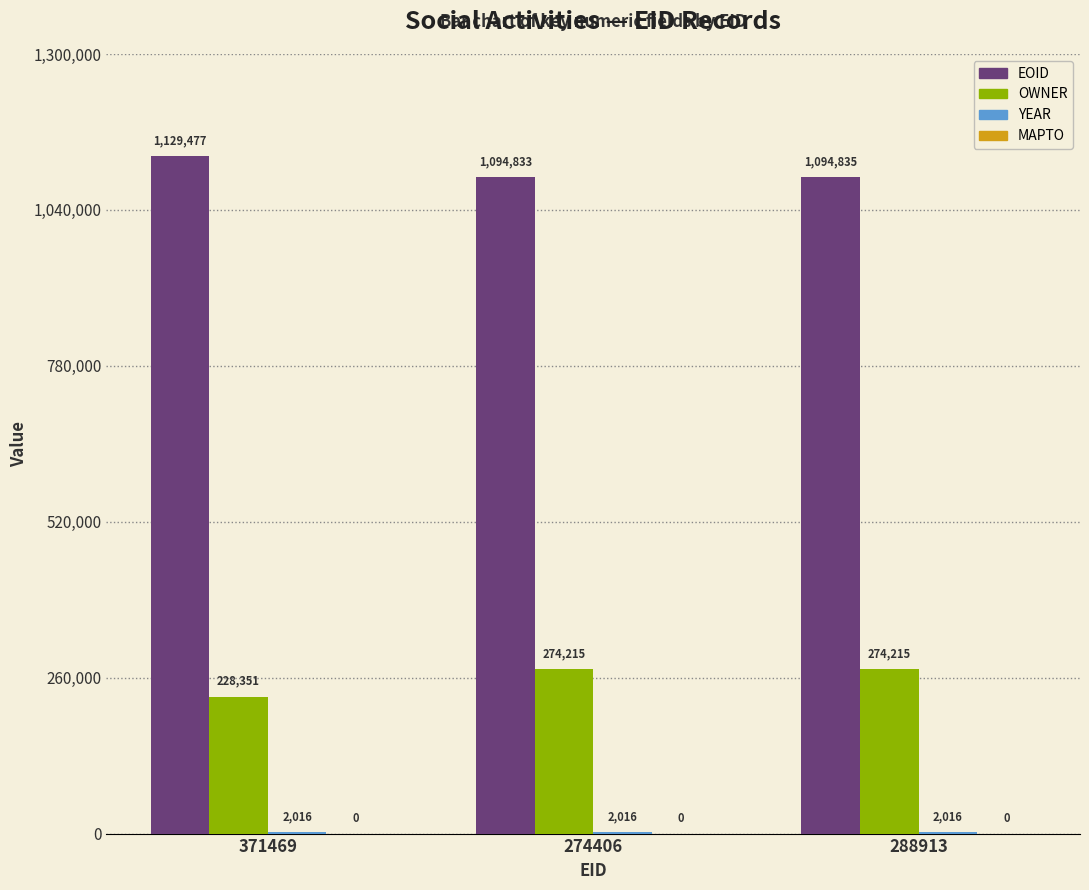

What is the difference between the OWNER values at 371469 and 288913?

45864